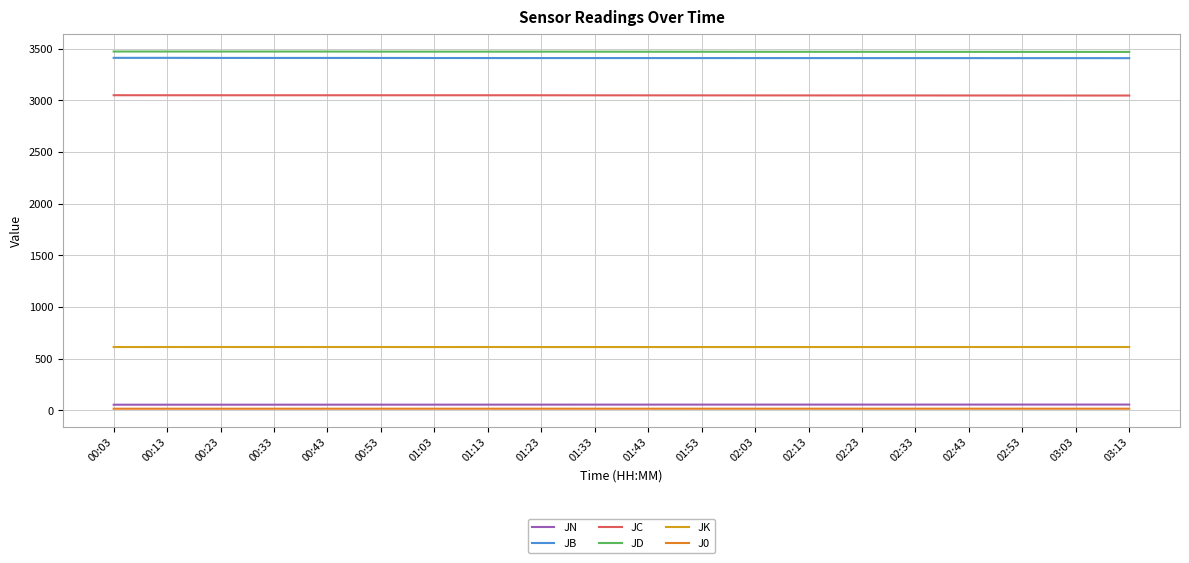

What is the difference between the maximum and minimum values in the JD series?

3.7